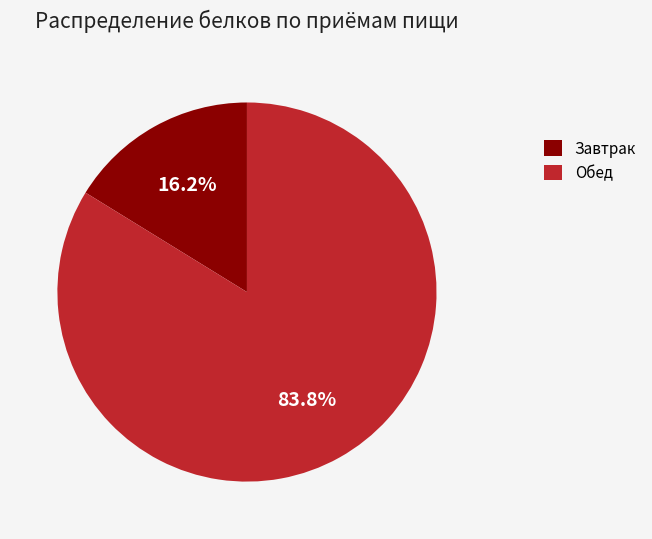

Between Обед and Завтрак, which is larger?

Обед